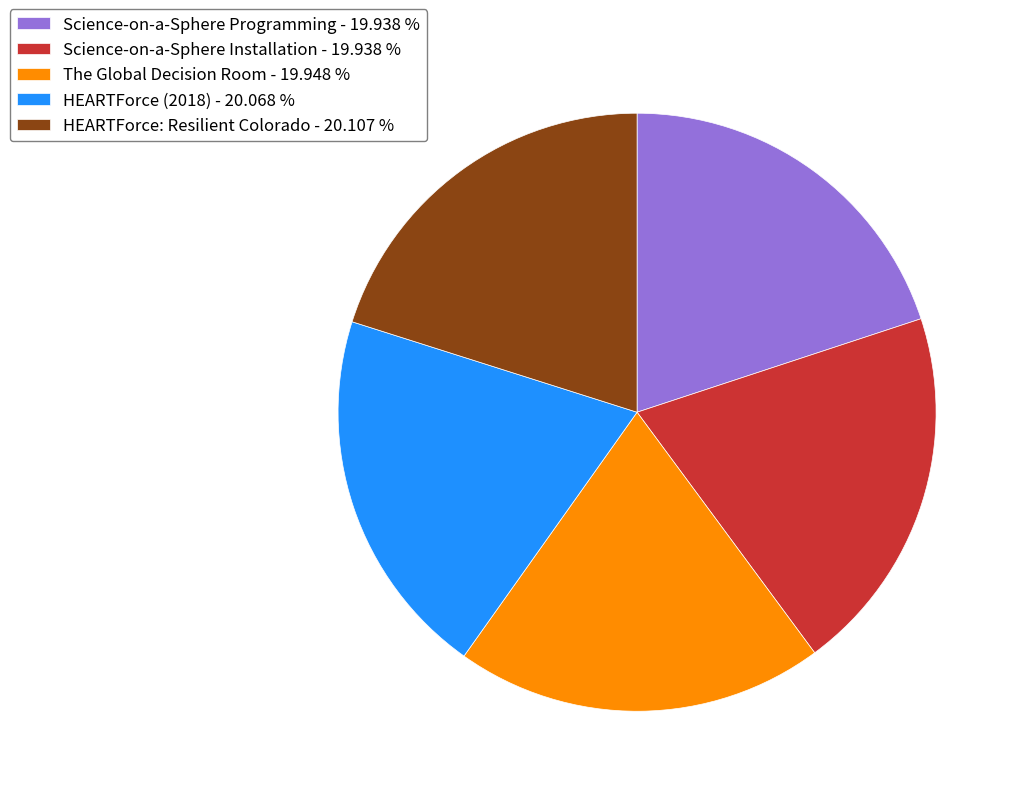

Is it true that The Global Decision Room is 34% of the pie?

False